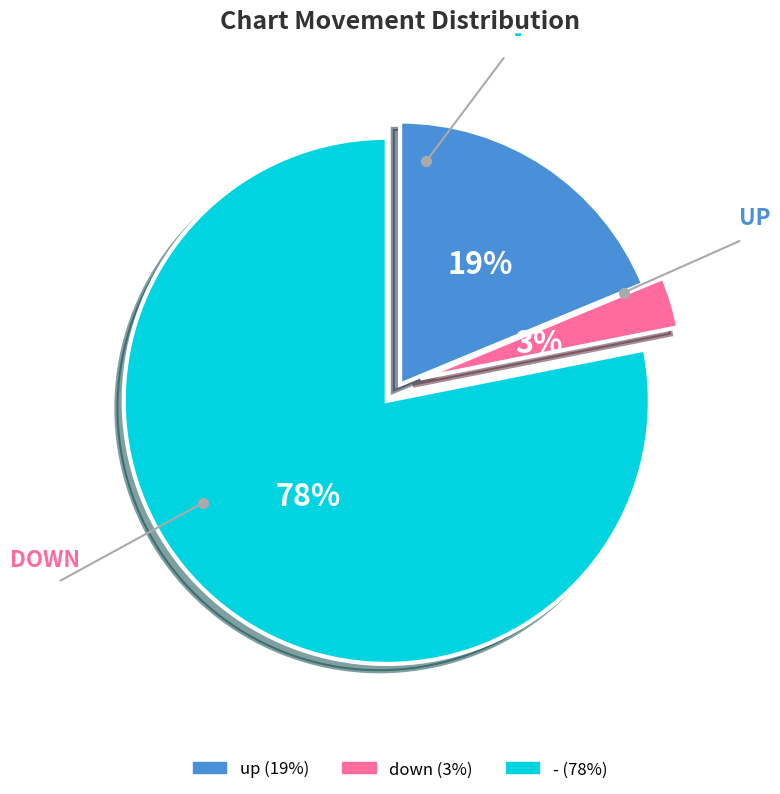

To the nearest percent, what is the combined percentage of - and down?

81%